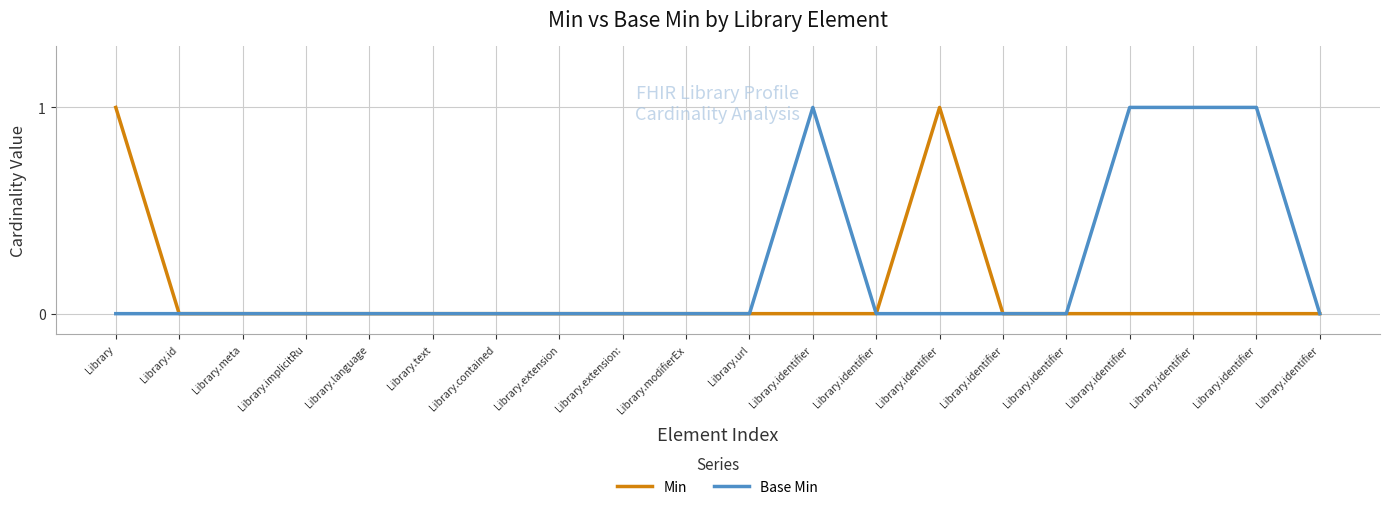

How many lines are shown in the chart?

2